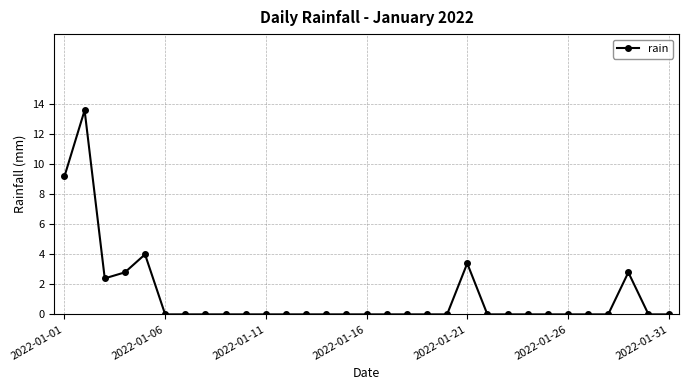

What is the sum of all values?

38.2